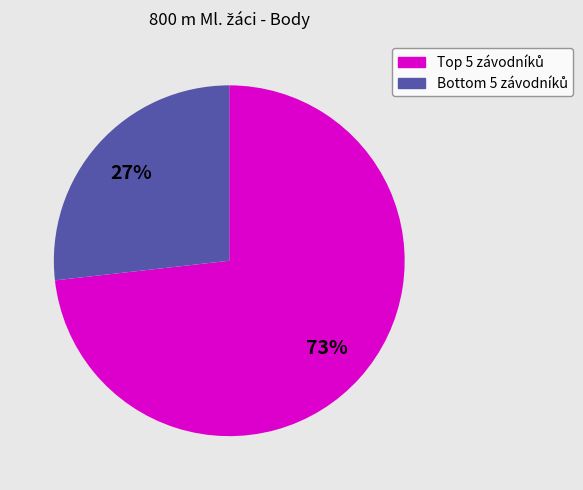

To the nearest percent, what is the average slice percentage?

50%